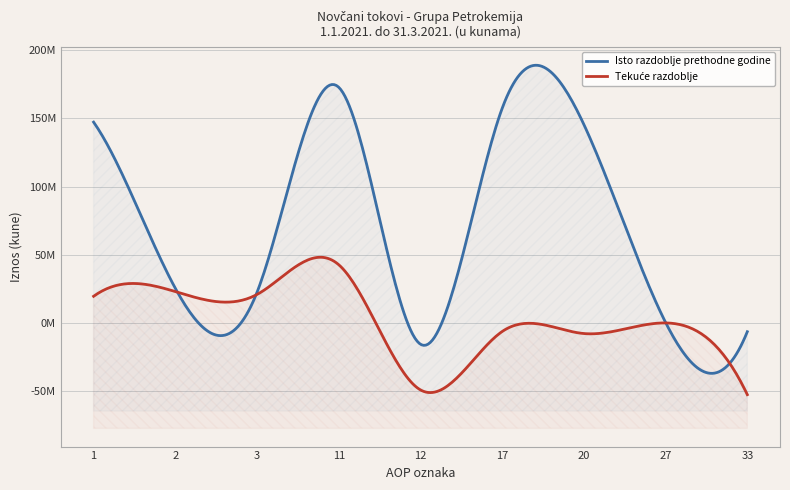

Which series has the largest range (max minus min)?

Isto razdoblje prethodne godine